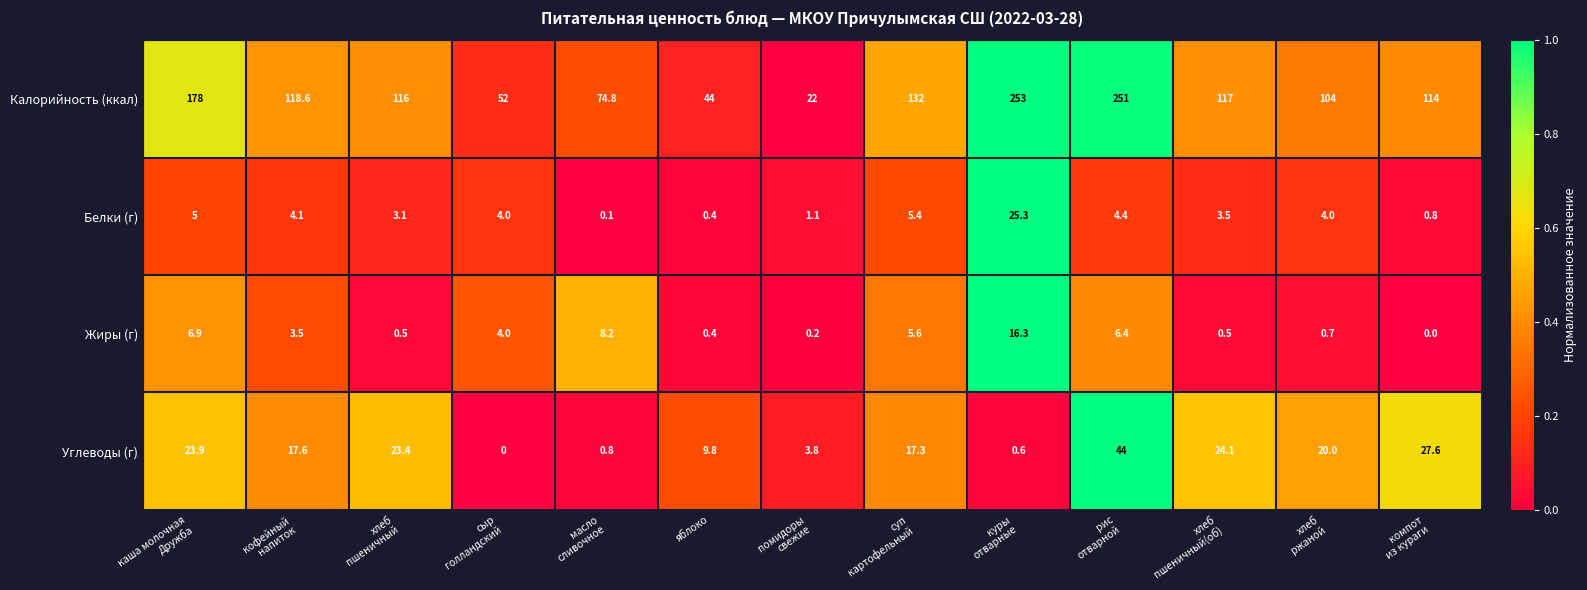

At which category does the chart reach its peak across all series?

куры
отварные